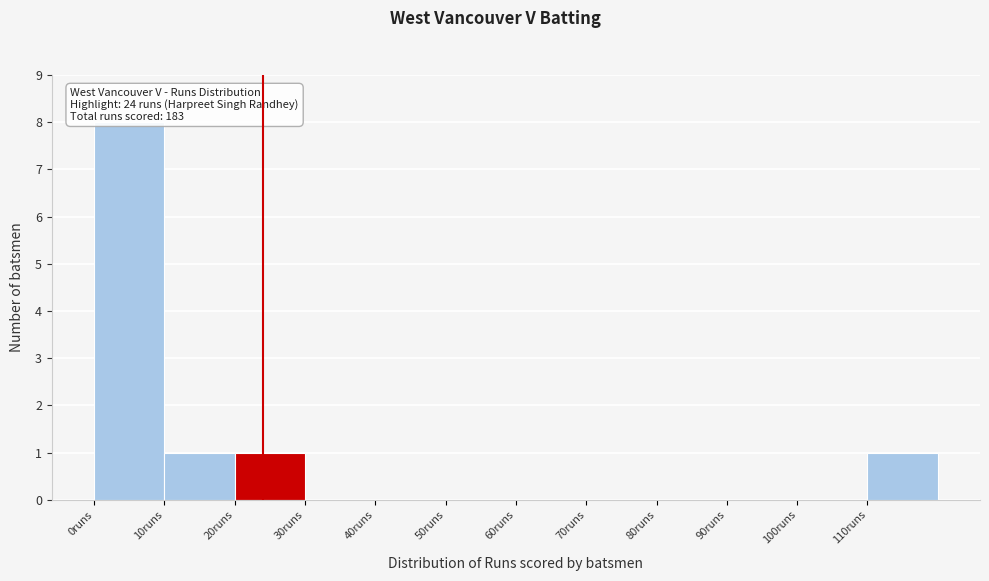

Which range on the x-axis has the tallest bar?

0 to 10